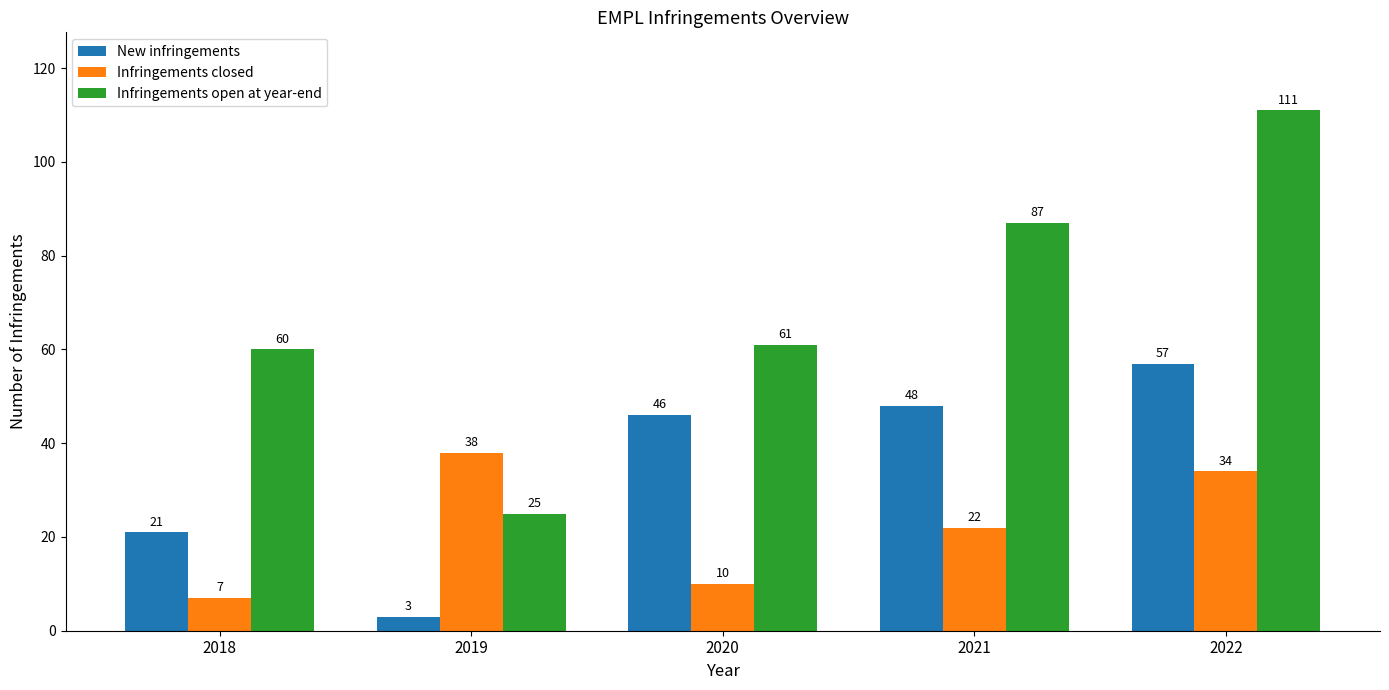

What value does the New infringements series have at 2022?

57